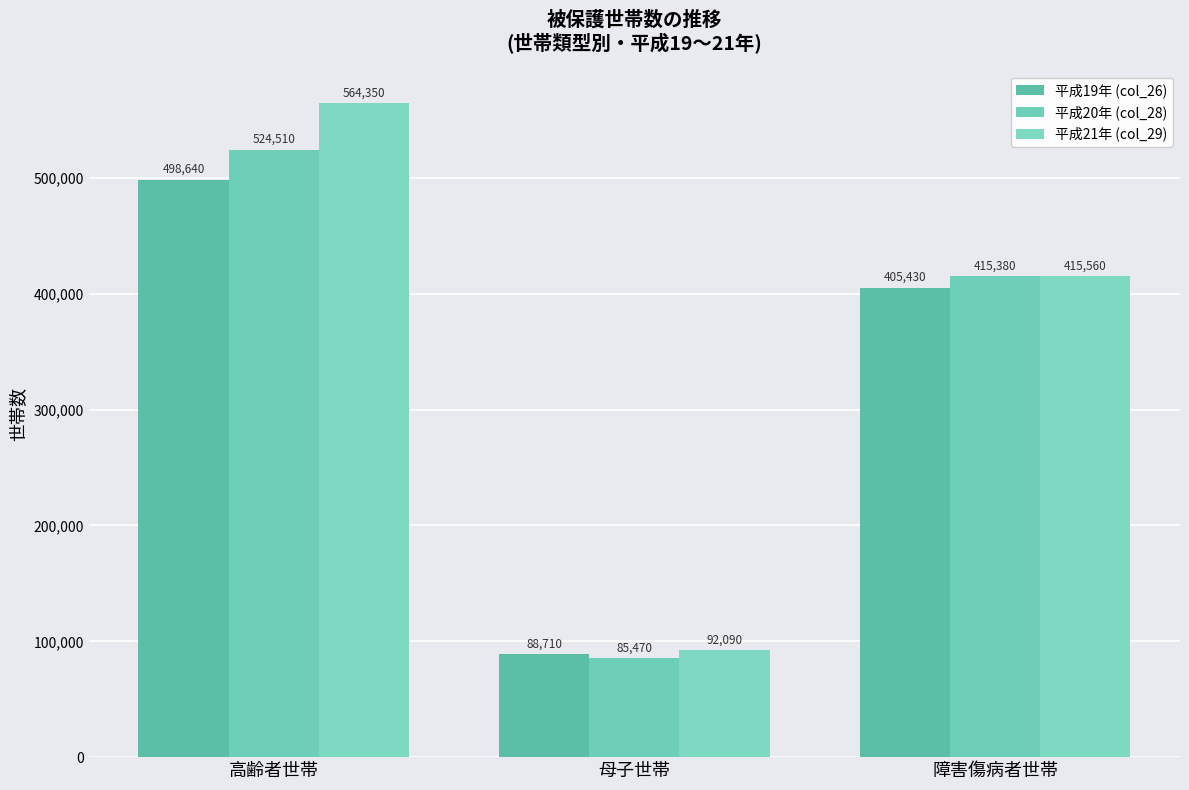

Does the chart contain stacked bars?

No